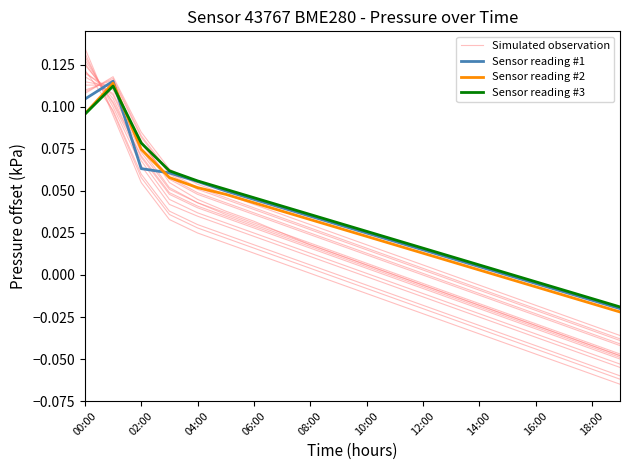

What is the sum of all Sensor reading #1 values?

0.6